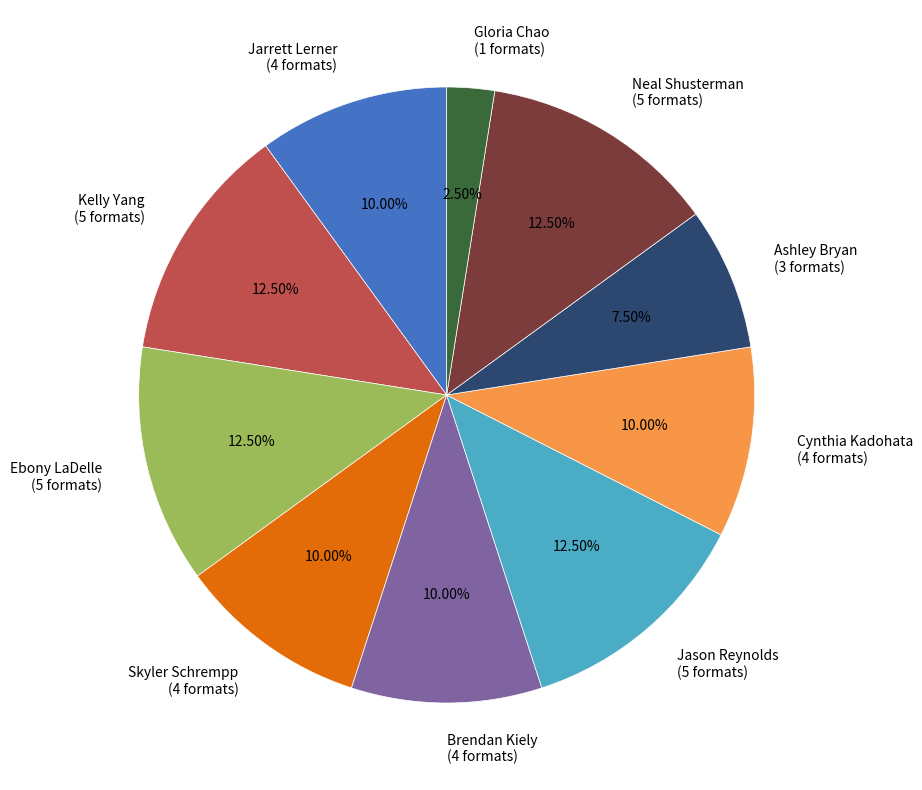

Approximately how many times larger is the value at Ashley Bryan compared to Gloria Chao?

3.0